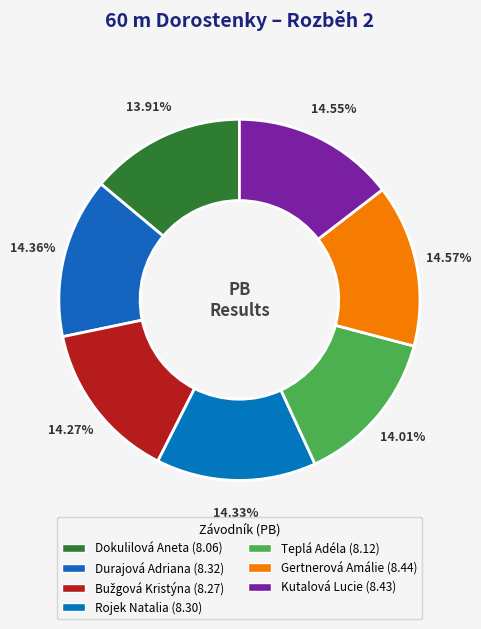

How many segments does this pie chart have?

7